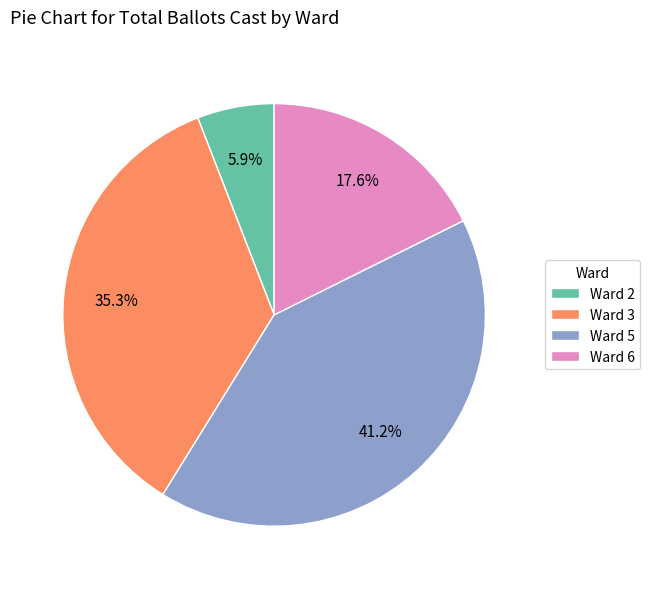

To the nearest percent, what is the average slice percentage?

25%